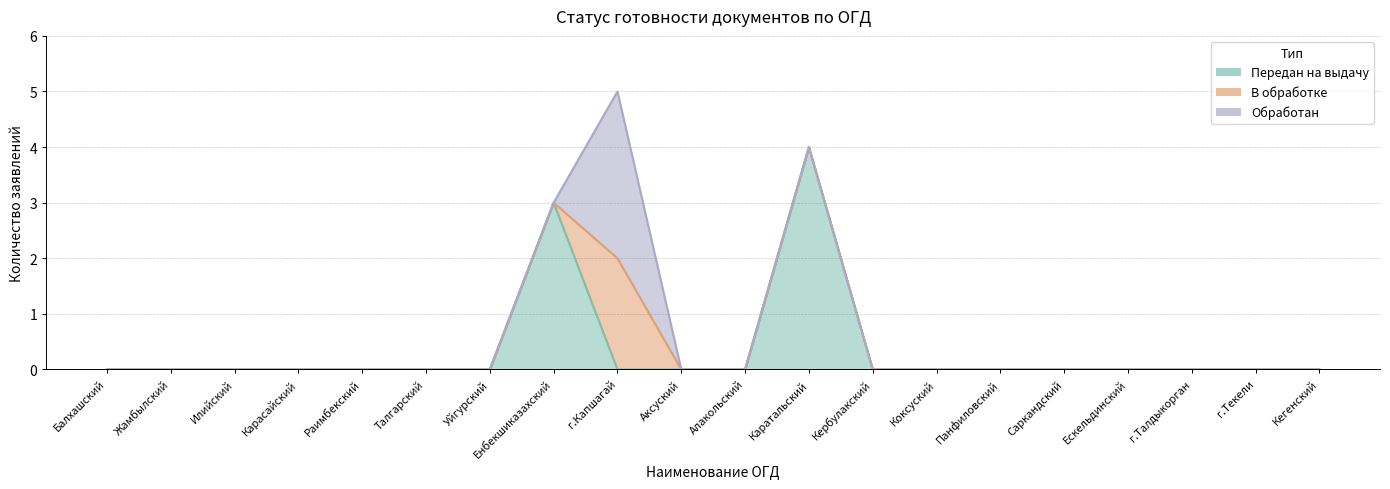

Reading left to right, extract all data points from this chart.

Передан на выдачу: Балхашский=0	Жамбылский=0	Илийский=0	Карасайский=0	Раимбекский=0	Талгарский=0	Уйгурский=0	Енбекшиказахский=3	г.Капшагай=0	Аксуский=0	Алакольский=0	Каратальский=4	Кербулакский=0	Коксуский=0	Панфиловский=0	Саркандский=0	Ескельдинский=0	г.Талдыкорган=0	г.Текели=0	Кегенский=0
В обработке: Балхашский=0	Жамбылский=0	Илийский=0	Карасайский=0	Раимбекский=0	Талгарский=0	Уйгурский=0	Енбекшиказахский=0	г.Капшагай=2	Аксуский=0	Алакольский=0	Каратальский=0	Кербулакский=0	Коксуский=0	Панфиловский=0	Саркандский=0	Ескельдинский=0	г.Талдыкорган=0	г.Текели=0	Кегенский=0
Обработан: Балхашский=0	Жамбылский=0	Илийский=0	Карасайский=0	Раимбекский=0	Талгарский=0	Уйгурский=0	Енбекшиказахский=0	г.Капшагай=3	Аксуский=0	Алакольский=0	Каратальский=0	Кербулакский=0	Коксуский=0	Панфиловский=0	Саркандский=0	Ескельдинский=0	г.Талдыкорган=0	г.Текели=0	Кегенский=0